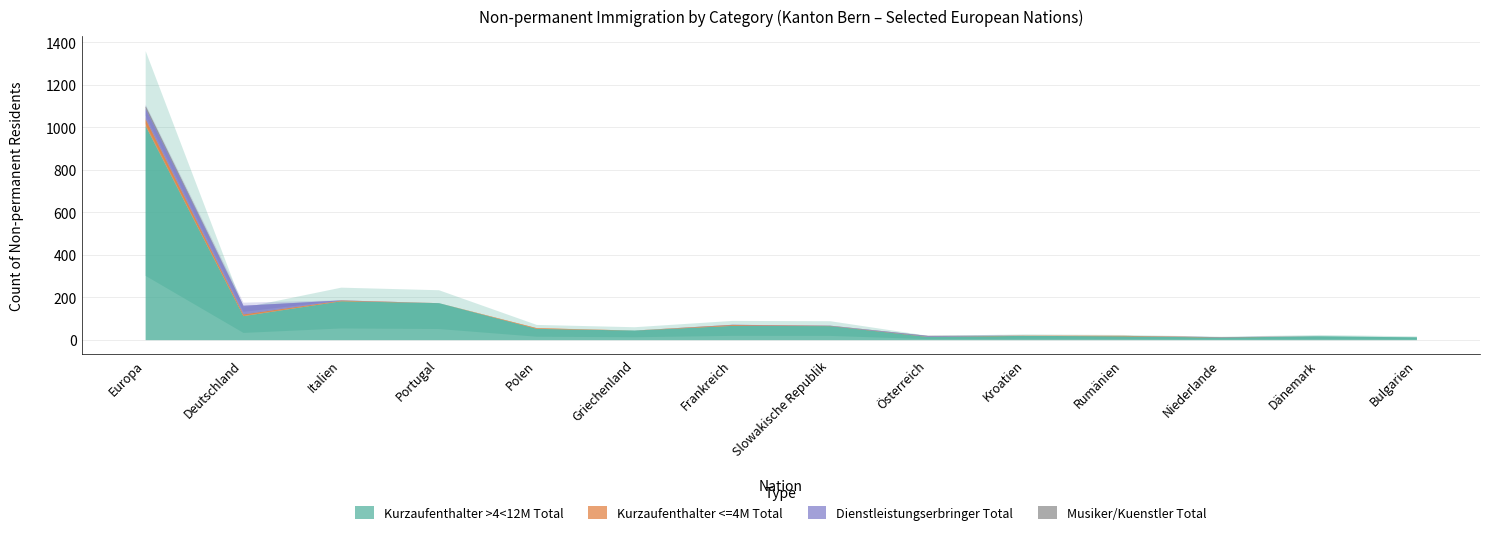

Reading right to left, extract all data points from this chart.

Kurzaufenthalter >4<12M Total: 13	18	12	18	20	15	66	67	45	53	174	183	113	1008
Kurzaufenthalter <=4M Total: 0	0	1	2	1	1	1	4	0	3	0	3	8	32
Dienstleistungserbringer Total: 0	0	1	0	0	3	1	1	0	0	0	1	41	51
Musiker/Kuenstler Total: 0	0	0	0	0	1	0	0	0	0	0	0	0	9